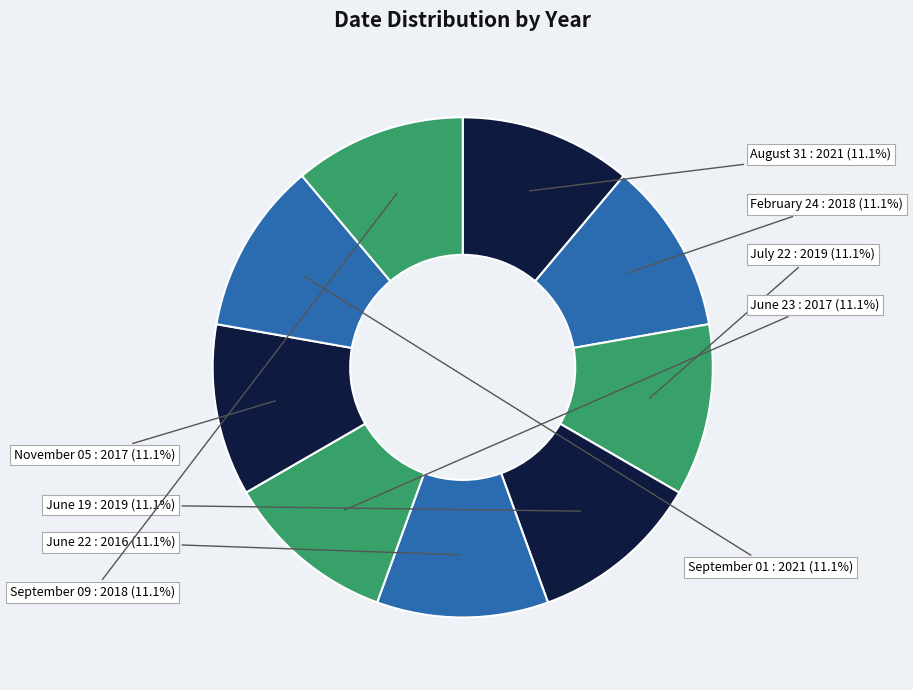

Approximately how many times larger is the value at September 09 compared to June 19?

1.0